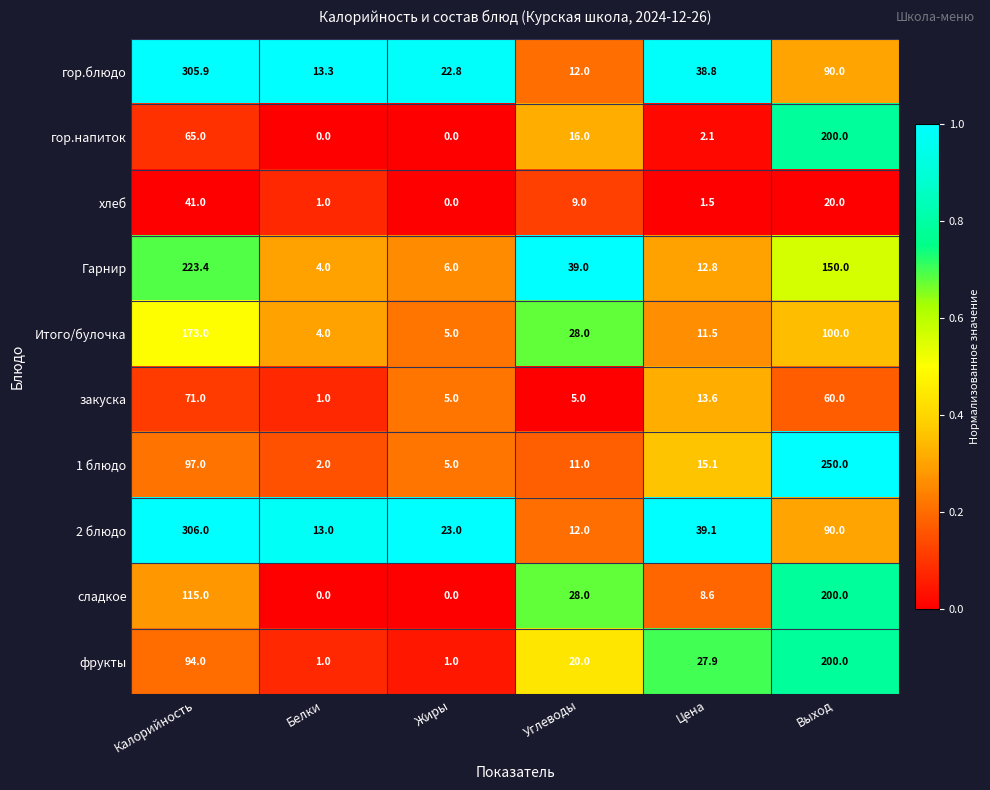

Which category has the lowest value in the Гарнир series?

Белки